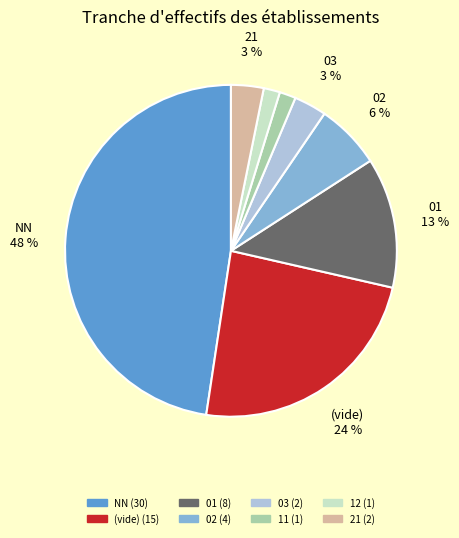

Count the number of slices in the pie.

8